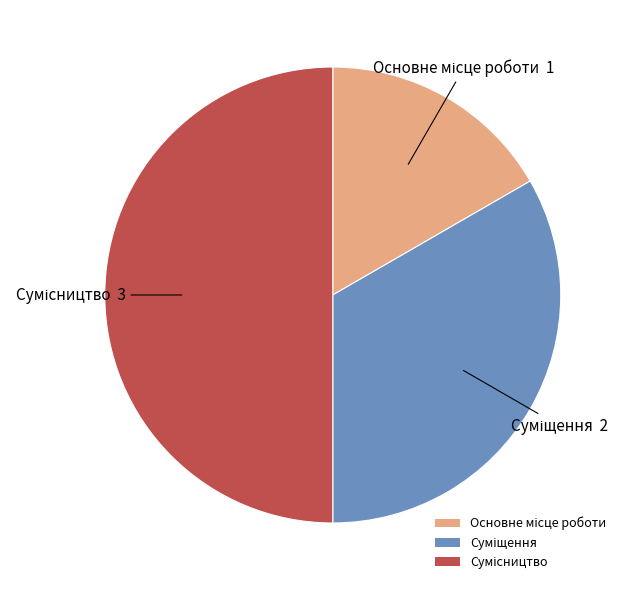

What is the change in value from Основне місце роботи to Сумісництво?

+2